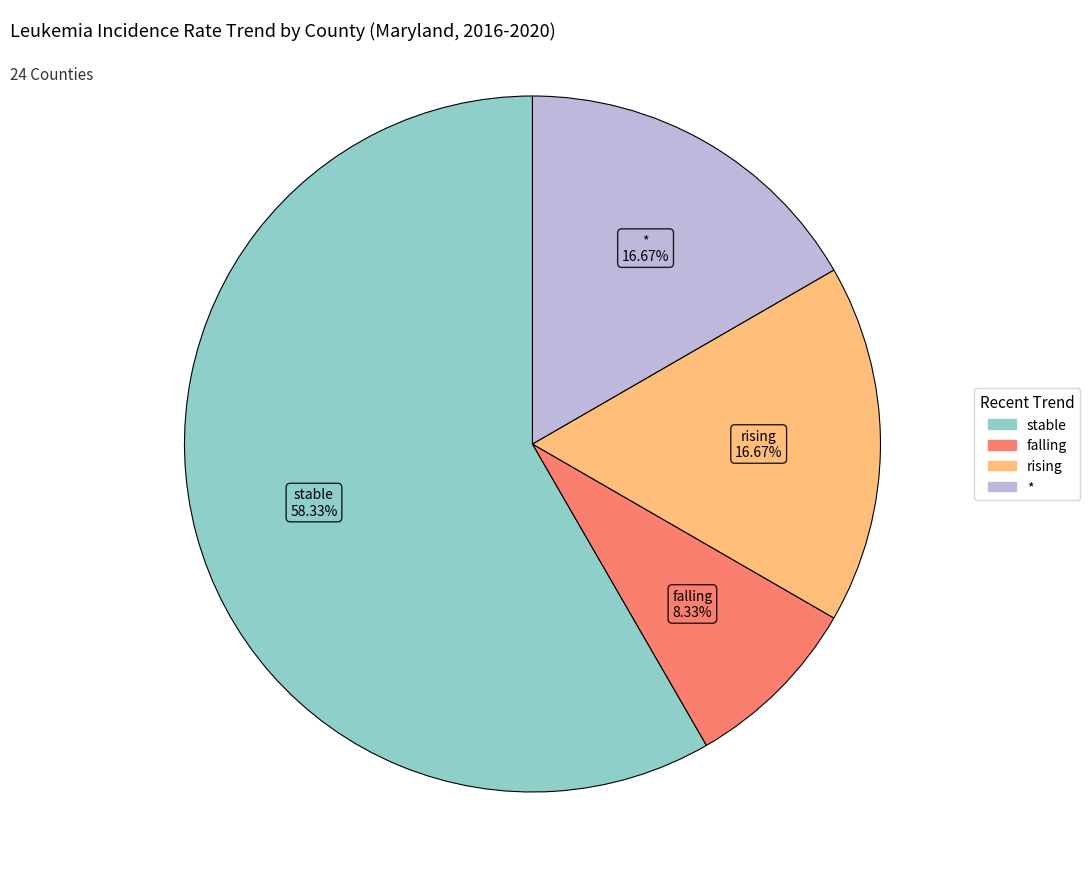

Count the number of slices in the pie.

4